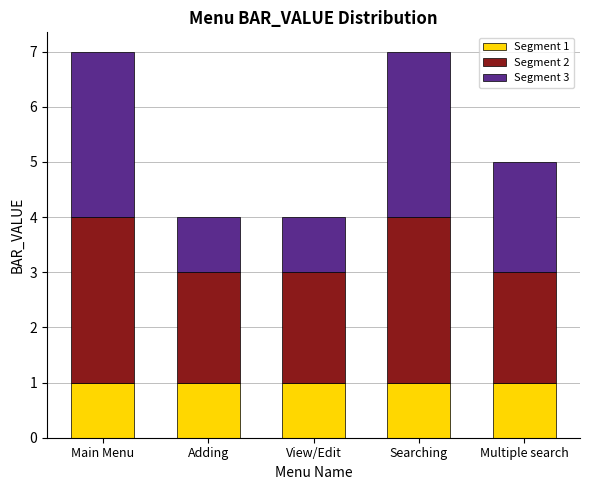

How many distinct data groups are displayed?

3